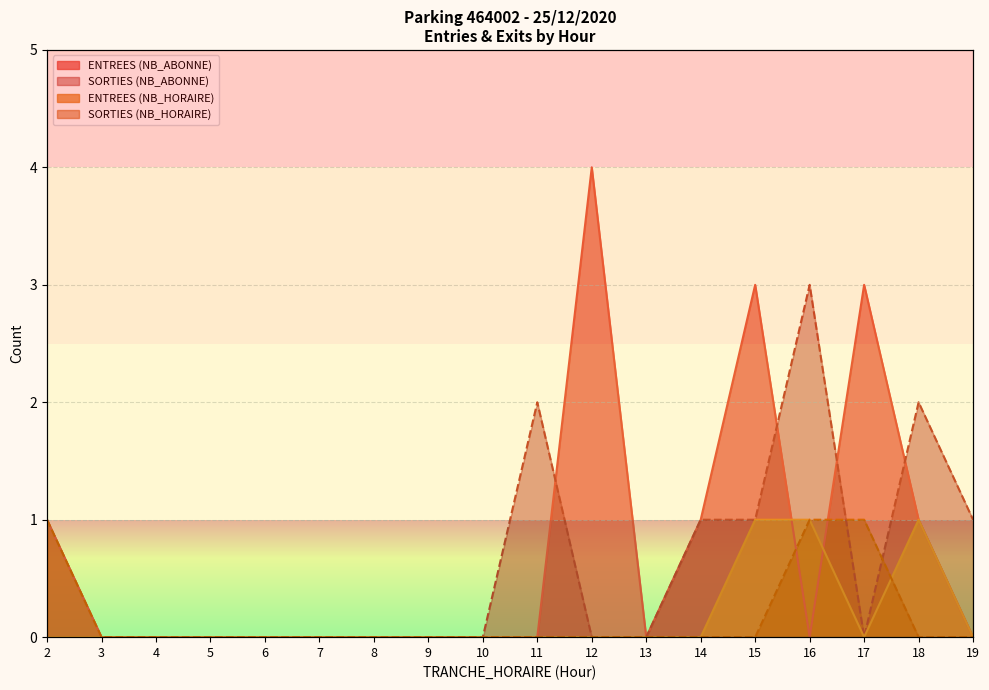

What is the sum of all SORTIES (NB_HORAIRE) values?

3